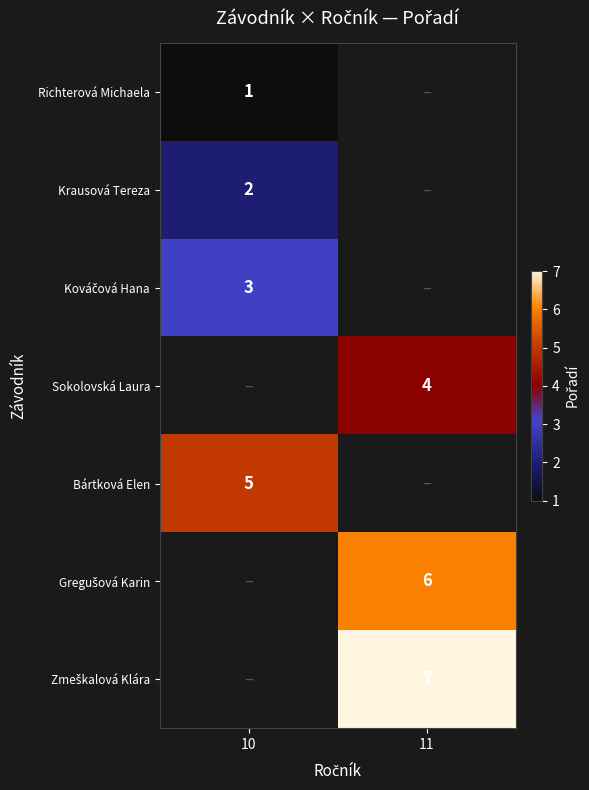

Is it true that Bártková Elen equals 5 at 10?

True